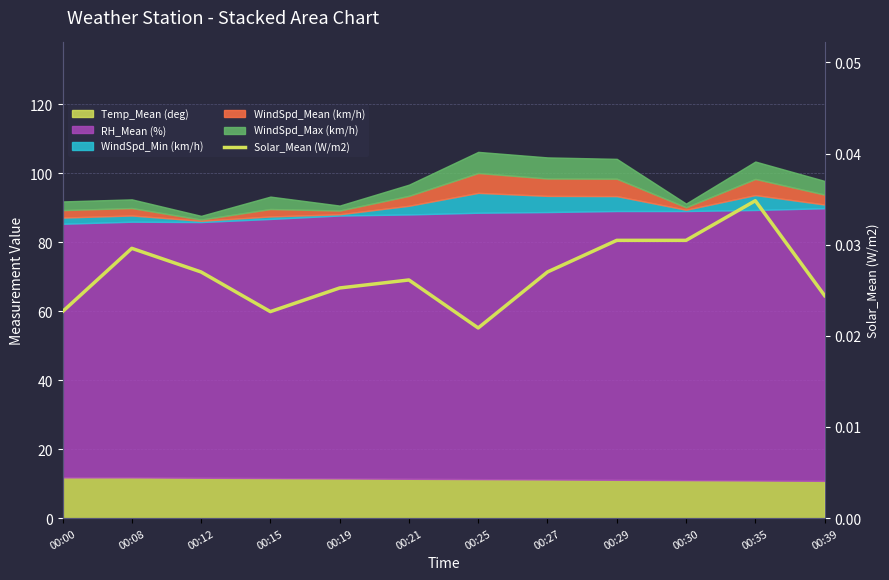

Which label corresponds to the smallest value in the chart?

00:25